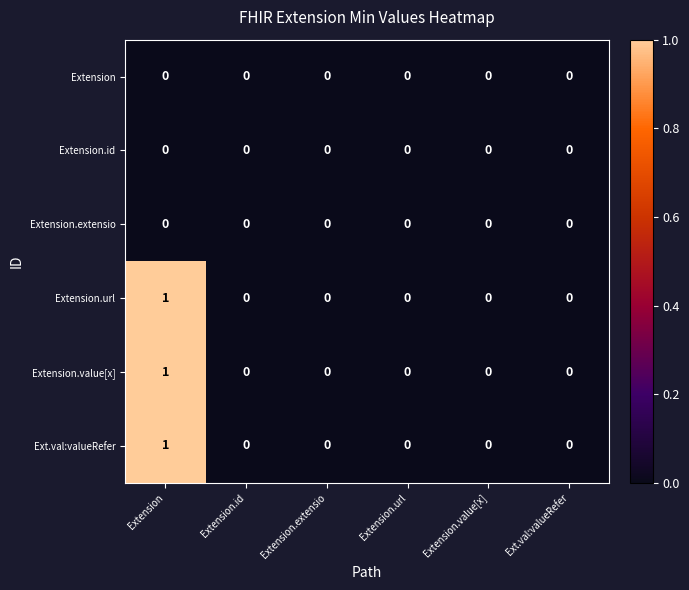

Is the value of Ext.val:valueRefer at Extension greater than the value of Extension.id at Extension.id?

Yes